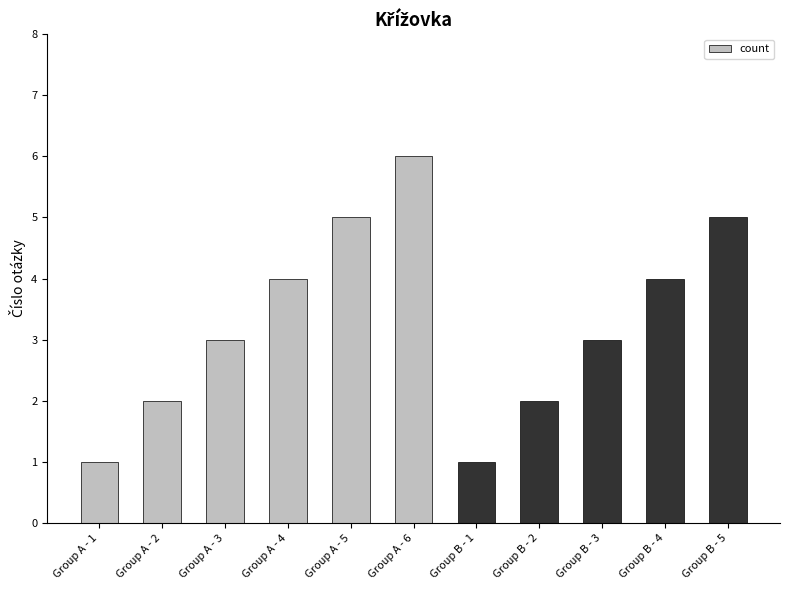

What is the difference between the values at Group B - 4 and Group A - 3?

1